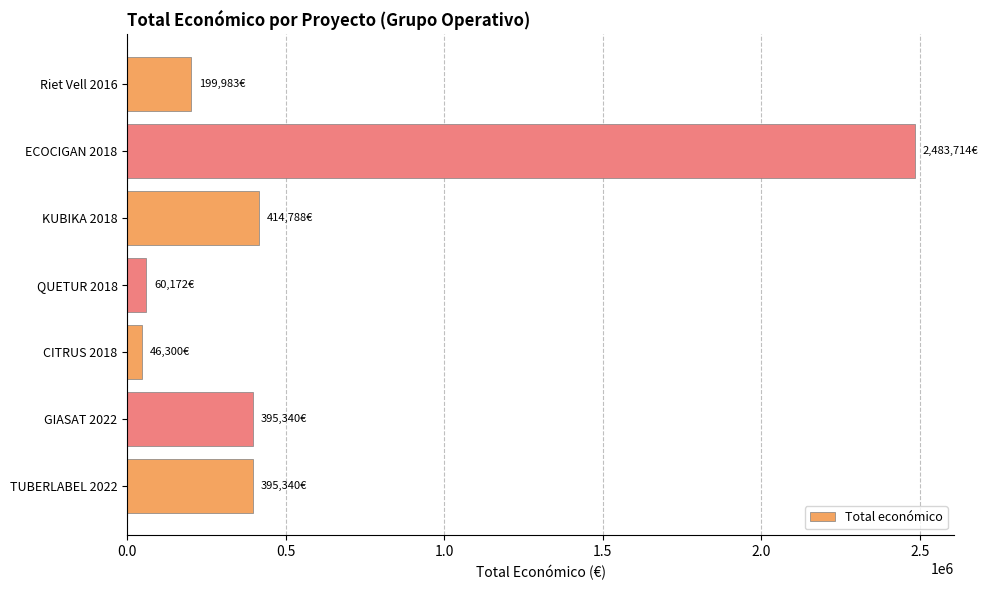

What is the maximum value shown in the chart?

2483714